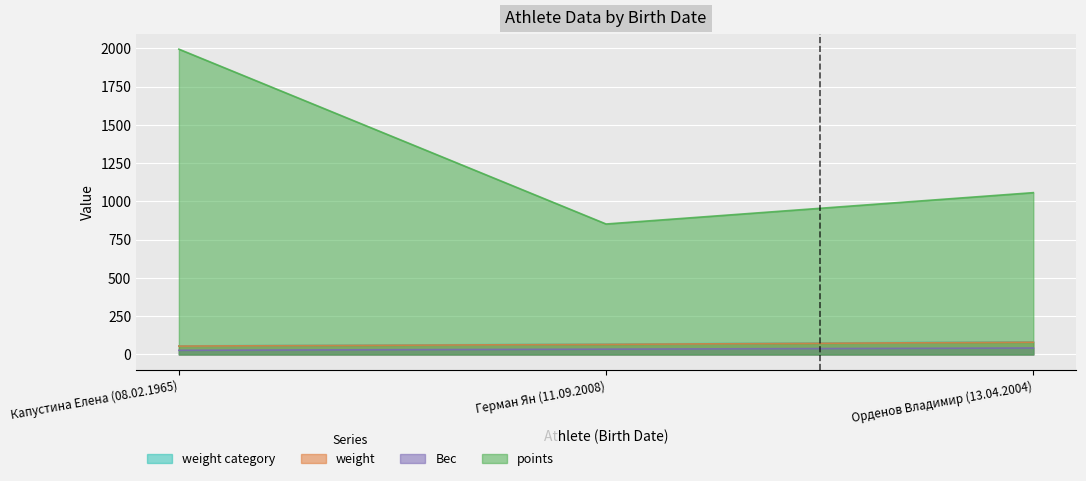

The value of Вес at Орденов Владимир (13.04.2004) is 42.5. True or false?

True